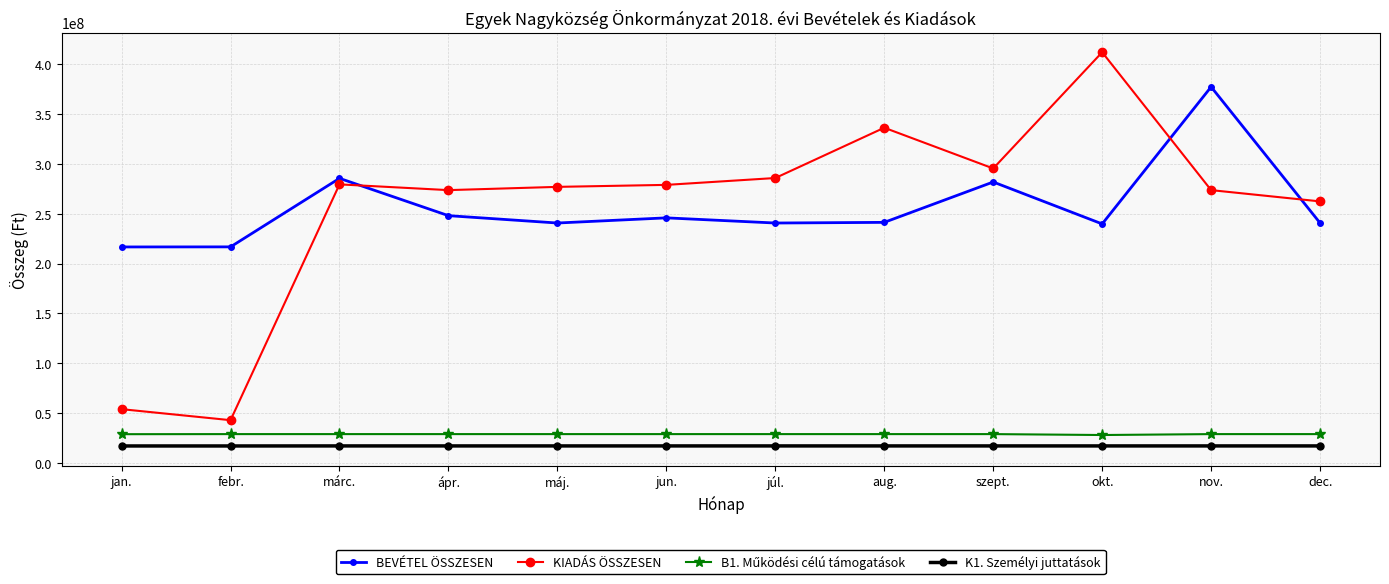

Does the chart have visible grid lines?

Yes